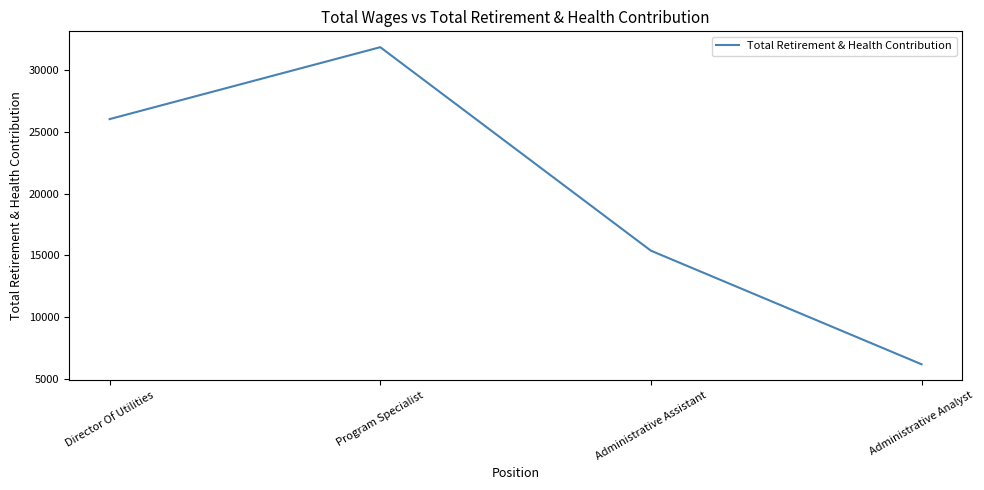

What is the difference between the maximum and second lowest values?

16468